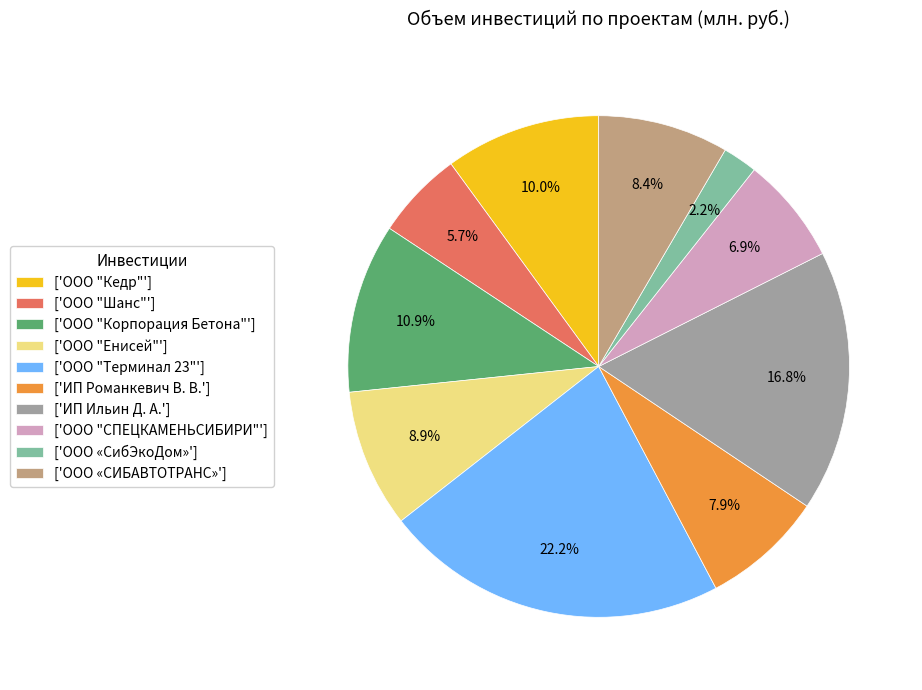

To the nearest percent, what is the average slice percentage?

10%